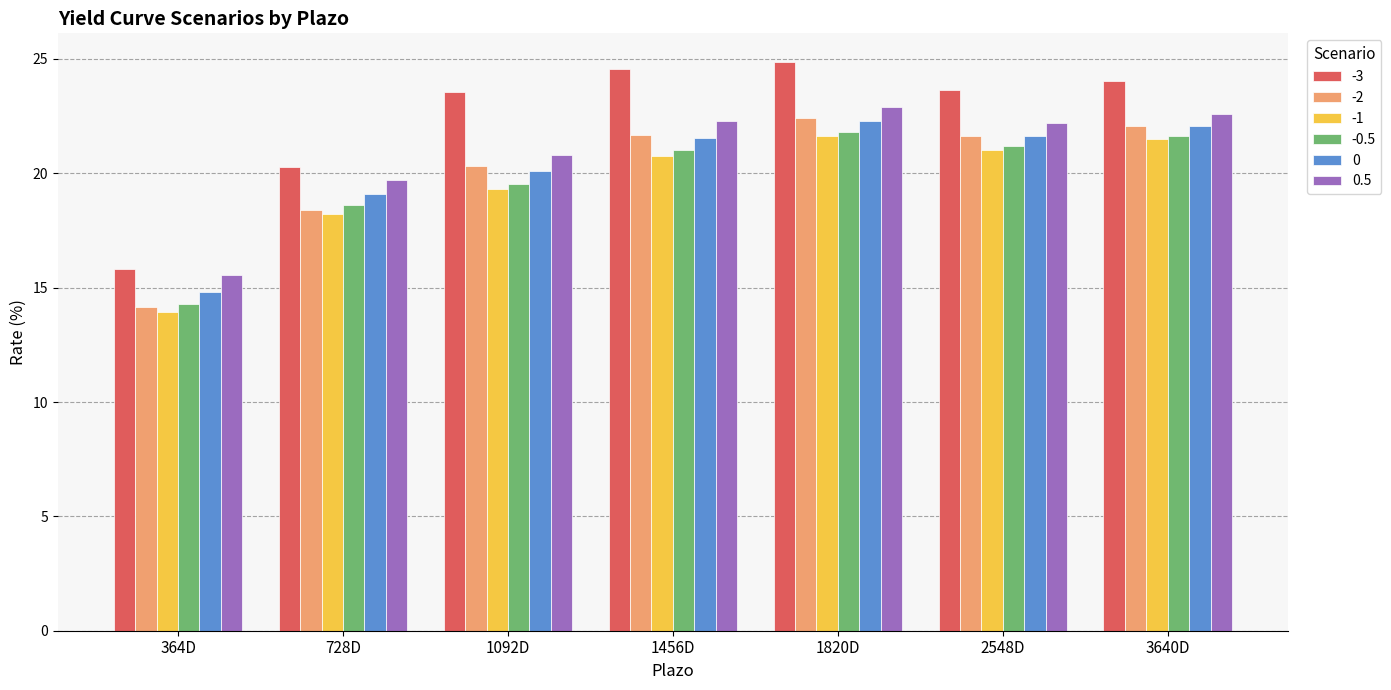

What is the sum of all -0.5 values?

138.1